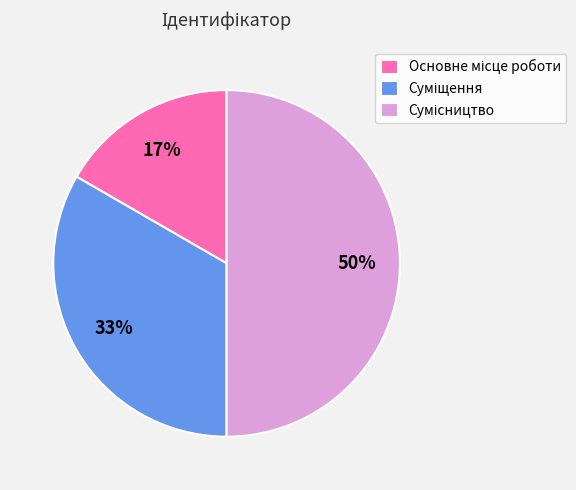

Count the number of slices in the pie.

3